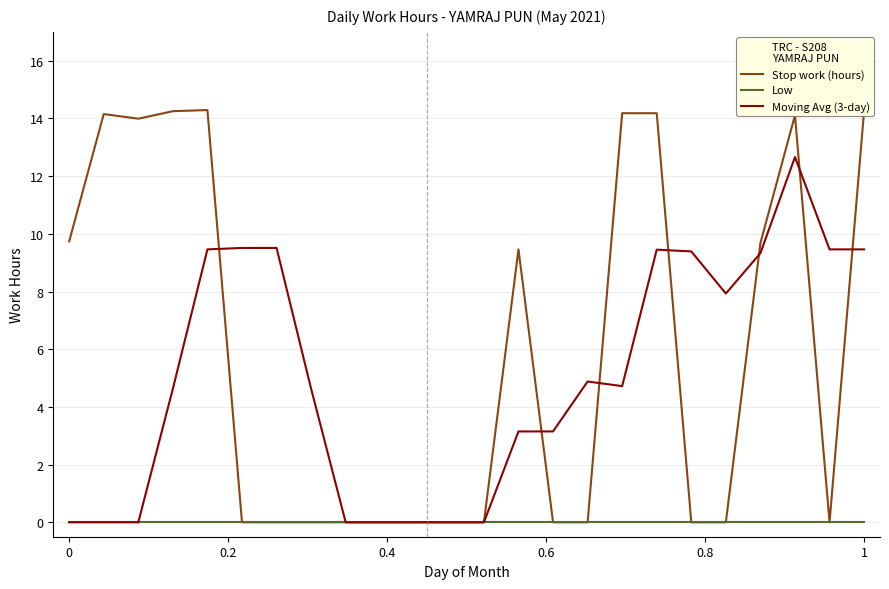

What is the maximum value shown in the chart?

14.3